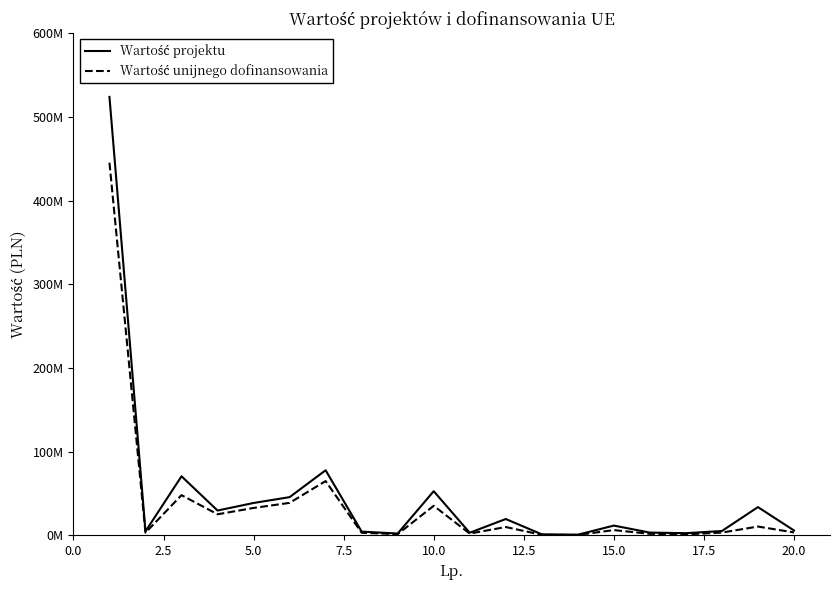

Does the chart have visible grid lines?

No